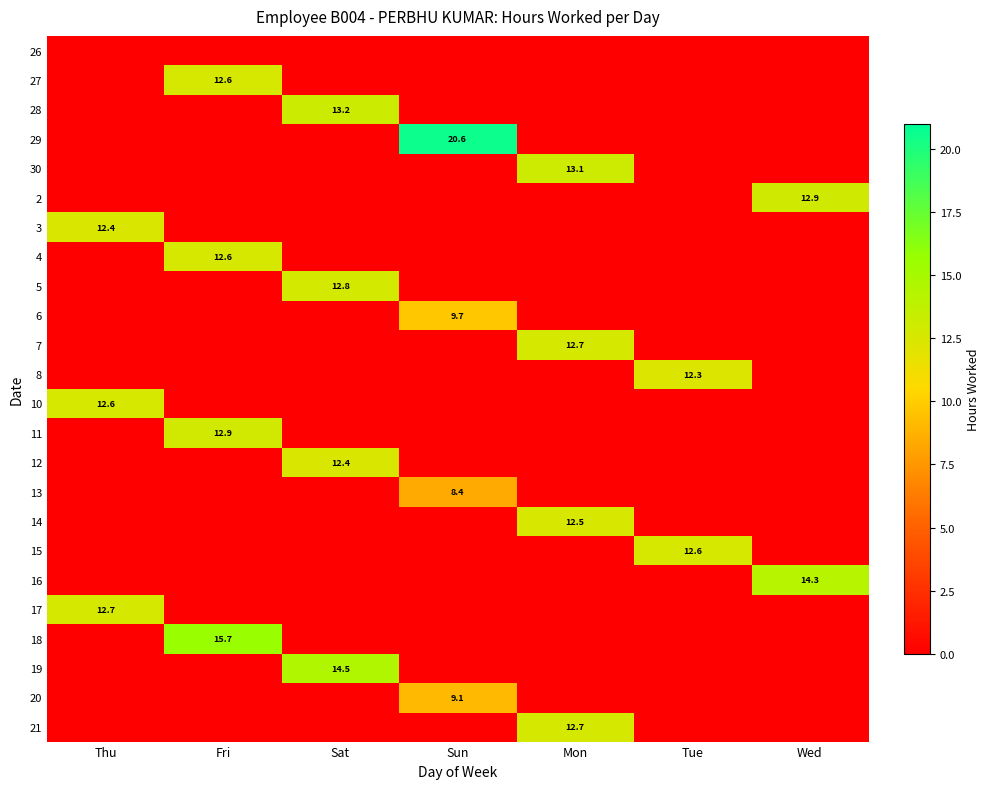

Is the value of 15 at Wed greater than the value of 29 at Sun?

No